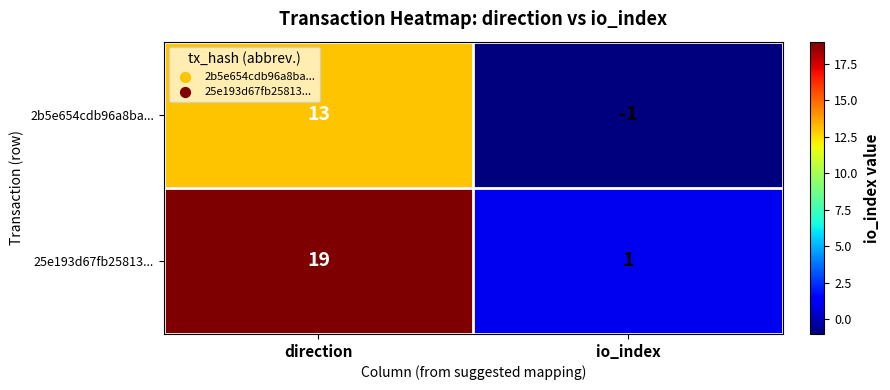

Between direction and io_index, which series saw the biggest shift?

25e193d67fb25813...